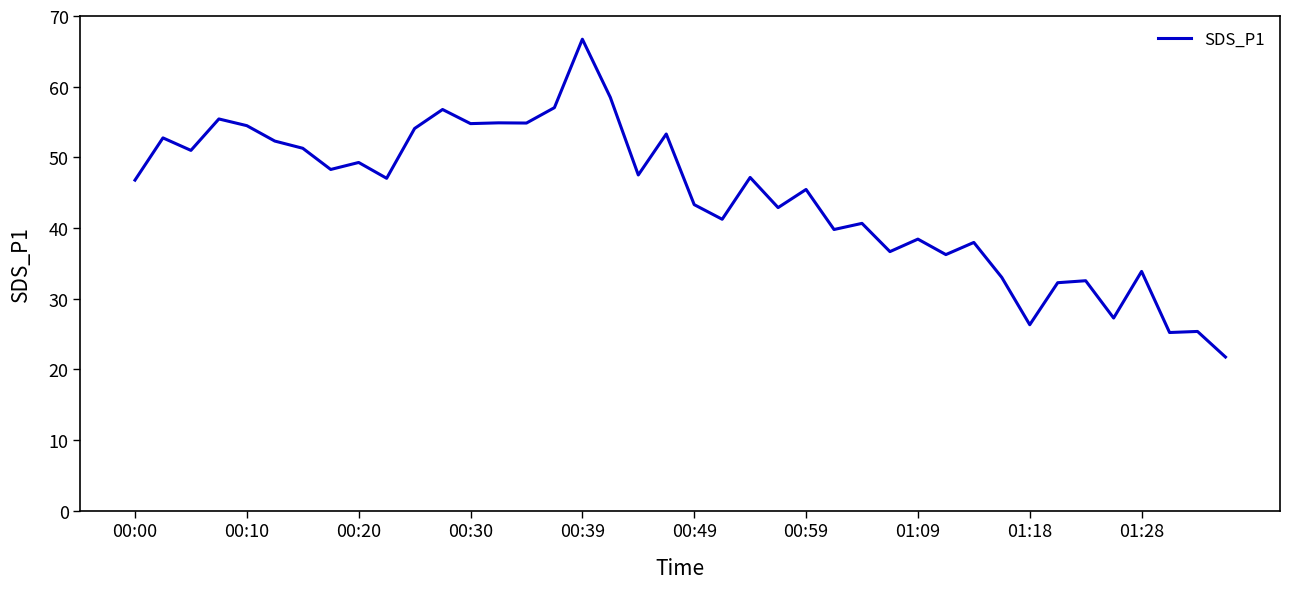

What is the difference between the maximum and minimum values?

45.0